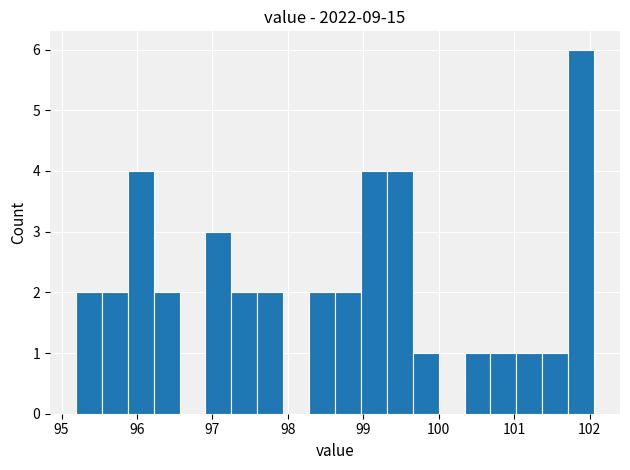

Read against the x-axis, roughly where is the centre of the tallest bar?

101.9